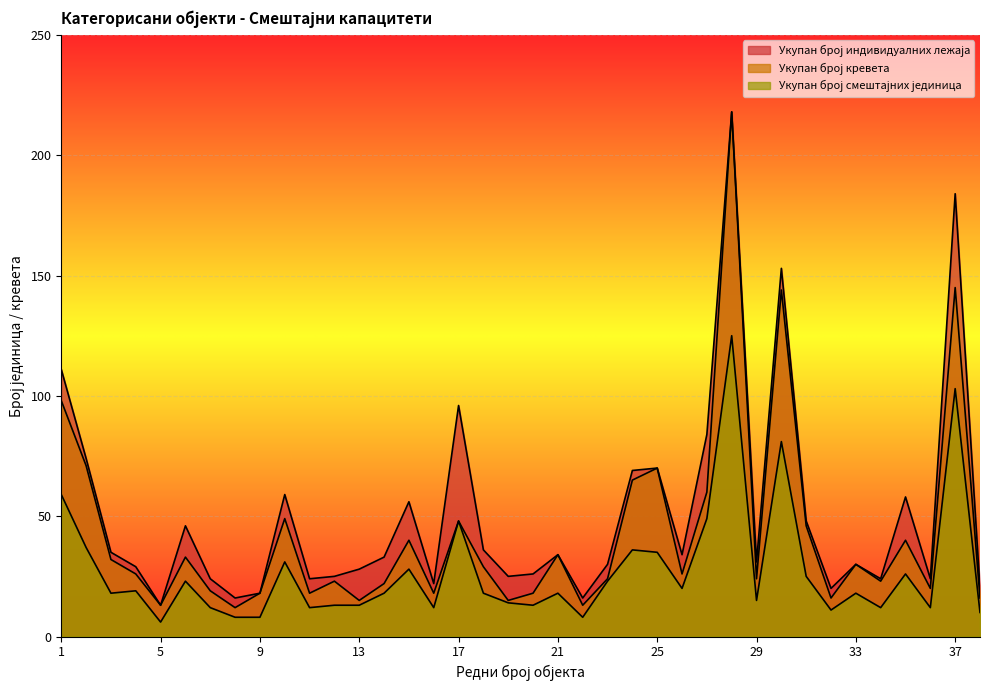

Reading right to left, what are all the values shown in this chart?

Укупан број индивидуалних лежаја: 38=20	37=184	36=24	35=58	34=24	33=30	32=20	31=48	30=153	29=31	28=218	27=84	26=34	25=70	24=69	23=30	22=16	21=34	20=26	19=25	18=36	17=96	16=22	15=56	14=33	13=28	12=25	11=24	10=59	9=18	8=16	7=24	6=46	5=13	4=29	3=35	2=74	1=111
Укупан број кревета: 38=16	37=145	36=20	35=40	34=23	33=30	32=16	31=46	30=144	29=24	28=218	27=60	26=26	25=70	24=65	23=24	22=13	21=34	20=18	19=15	18=29	17=48	16=18	15=40	14=22	13=15	12=23	11=18	10=49	9=18	8=12	7=19	6=33	5=13	4=26	3=32	2=71	1=98
Укупан број смештајних јединица: 38=10	37=103	36=12	35=26	34=12	33=18	32=11	31=25	30=81	29=15	28=125	27=49	26=20	25=35	24=36	23=23	22=8	21=18	20=13	19=14	18=18	17=48	16=12	15=28	14=18	13=13	12=13	11=12	10=31	9=8	8=8	7=12	6=23	5=6	4=19	3=18	2=37	1=59